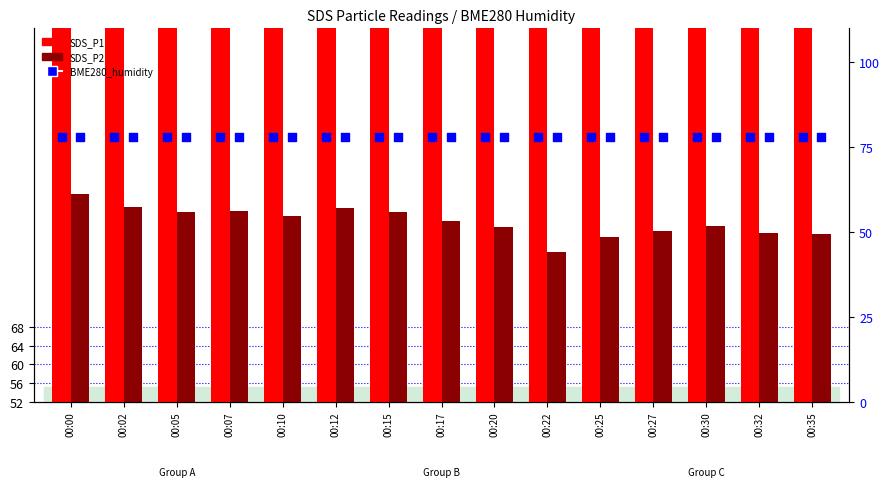

Is the value of BME280_humidity at 00:00 greater than the value of SDS_P1 at 00:30?

No